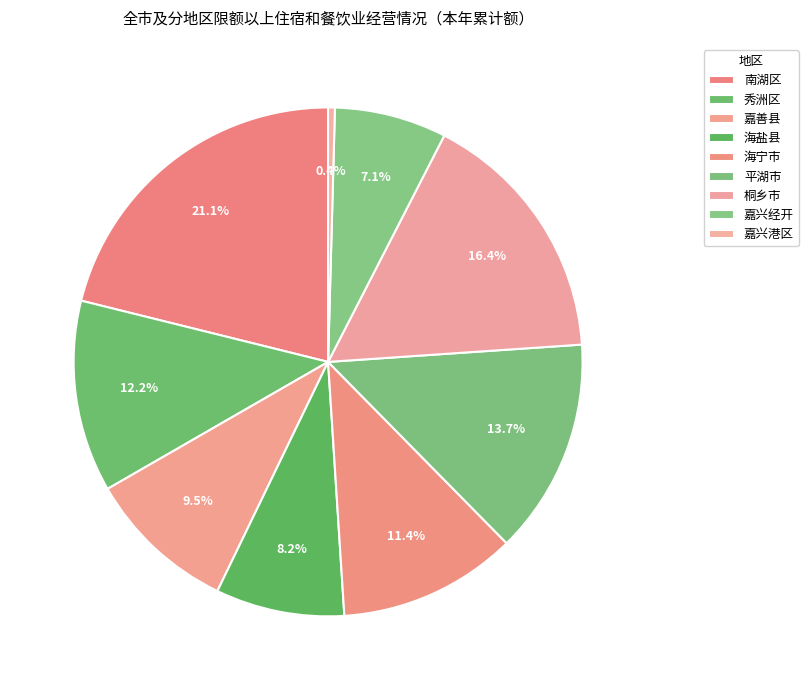

Which slice is the largest?

南湖区